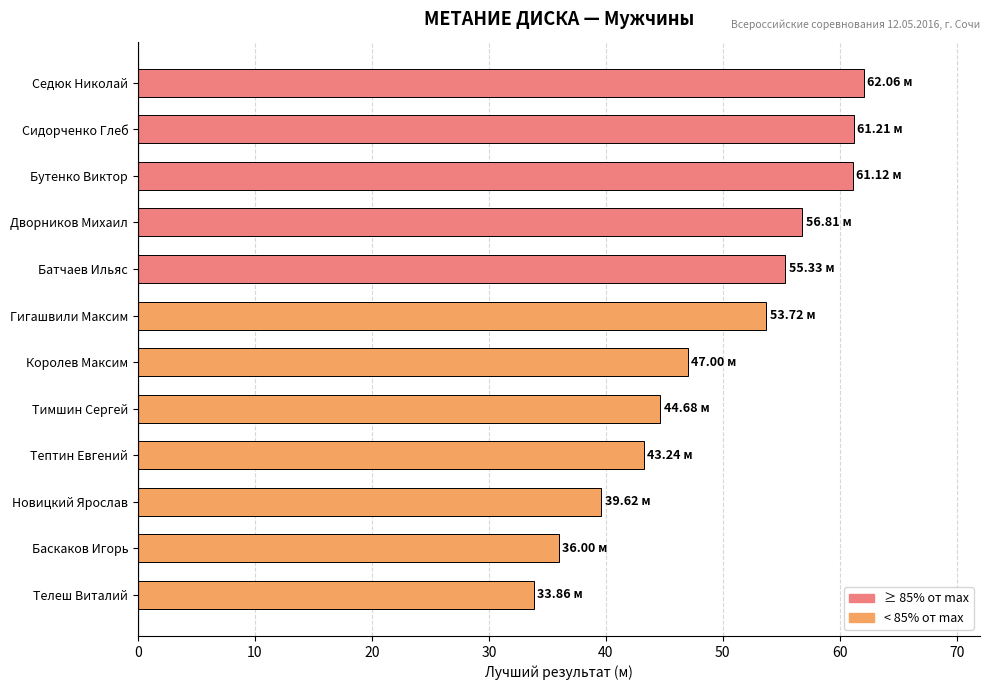

At which category does the chart reach its minimum across all series?

Телеш Виталий